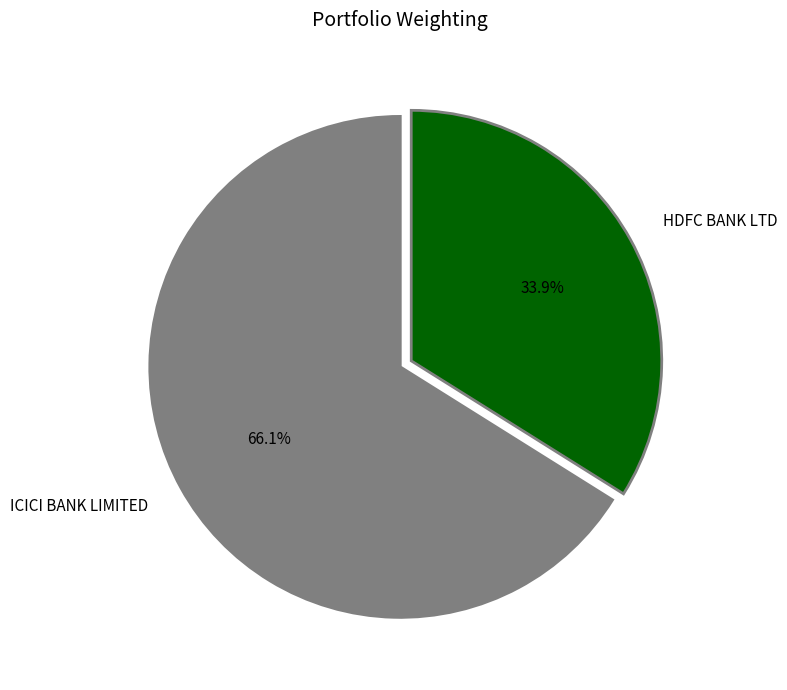

Between HDFC BANK LTD and ICICI BANK LIMITED, which is larger?

ICICI BANK LIMITED